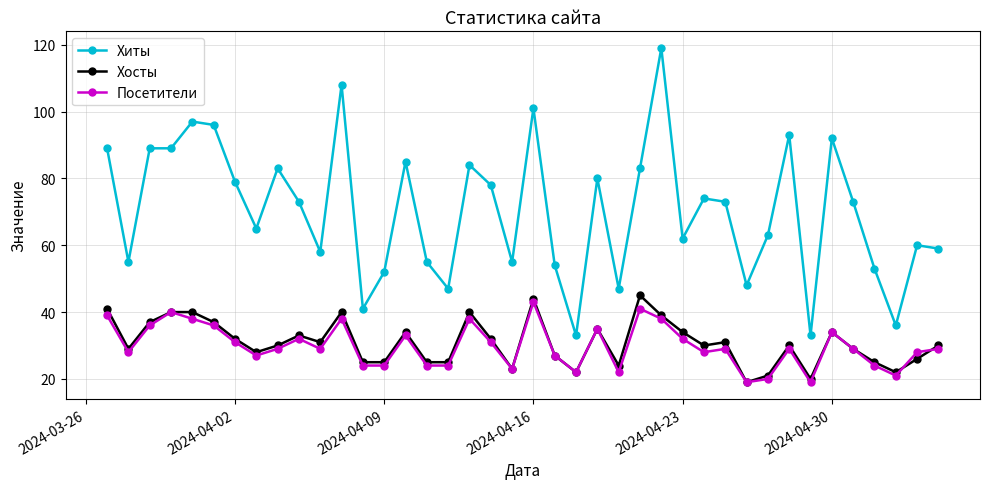

Reading left to right, list all the values displayed in this chart.

Хиты: 89	55	89	89	97	96	79	65	83	73	58	108	41	52	85	55	47	84	78	55	101	54	33	80	47	83	119	62	74	73	48	63	93	33	92	73	53	36	60	59
Хосты: 41	29	37	40	40	37	32	28	30	33	31	40	25	25	34	25	25	40	32	23	44	27	22	35	24	45	39	34	30	31	19	21	30	20	34	29	25	22	26	30
Посетители: 39	28	36	40	38	36	31	27	29	32	29	38	24	24	33	24	24	38	31	23	43	27	22	35	22	41	38	32	28	29	19	20	29	19	34	29	24	21	28	29